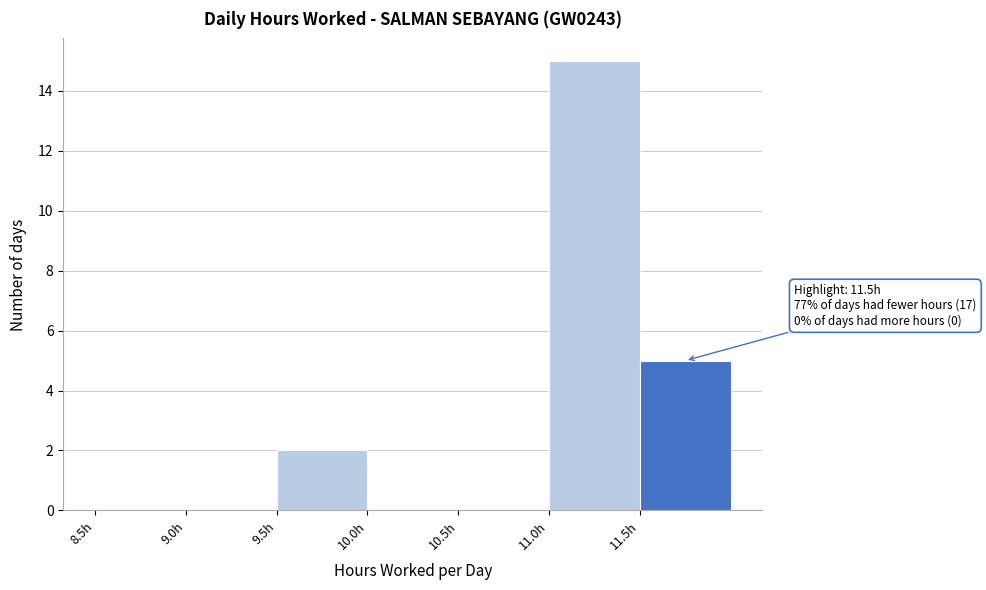

Over which range of the x-axis is the bar tallest?

11.0 to 11.5